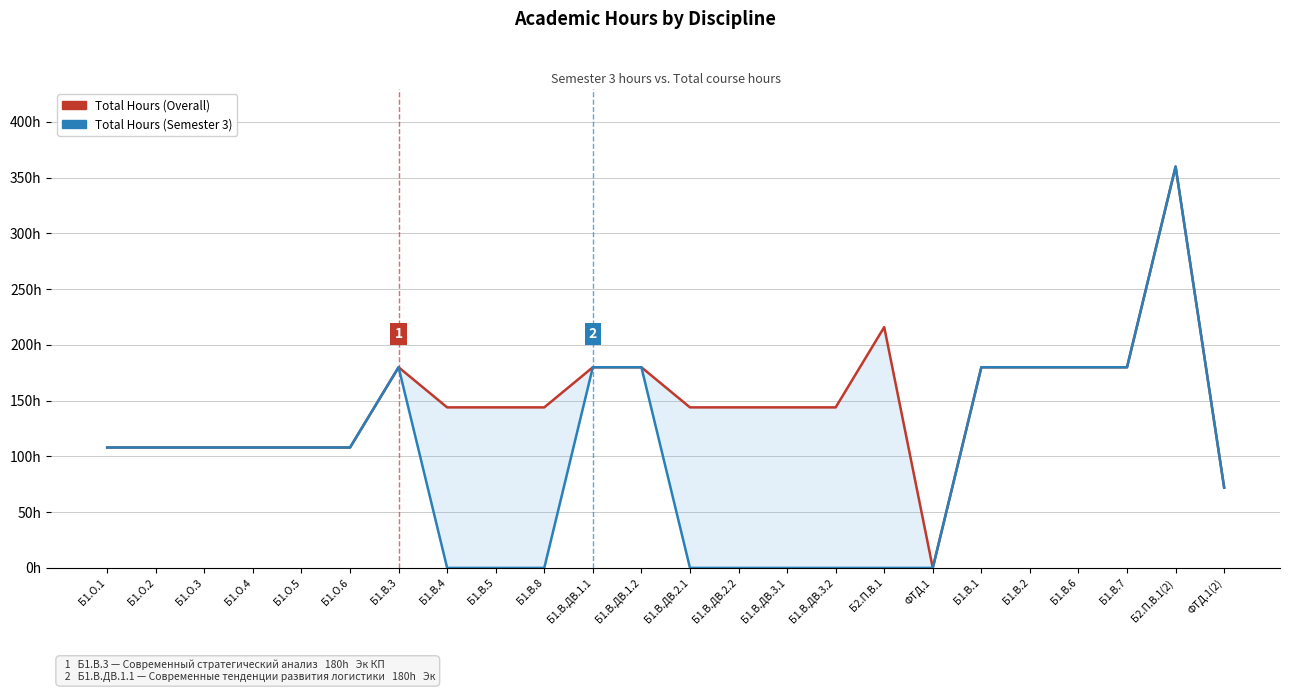

What is the greatest value displayed?

360